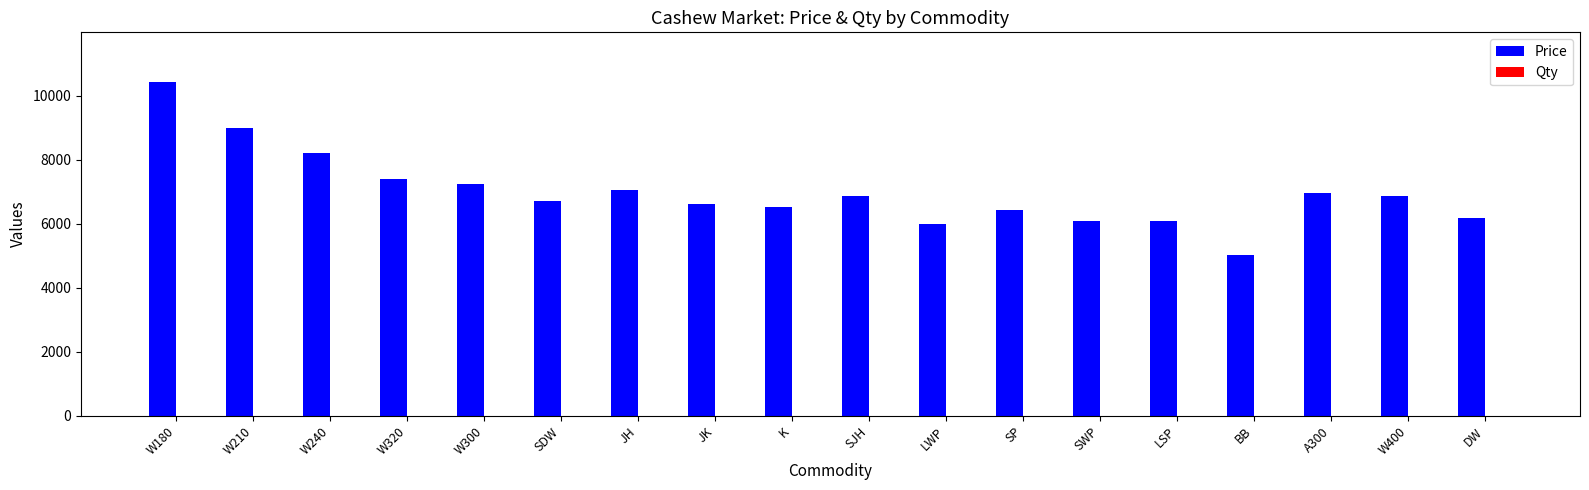

Which series has the largest total across all categories?

Price